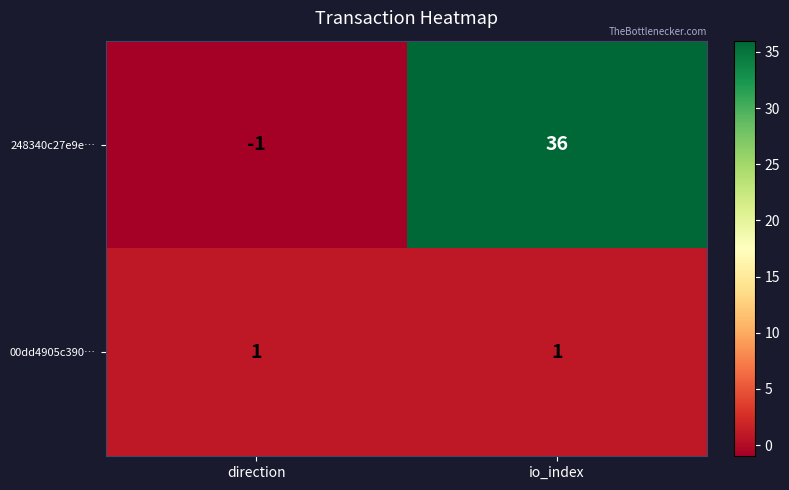

What is the sum of the 248340c27e9e… values at io_index and direction?

35